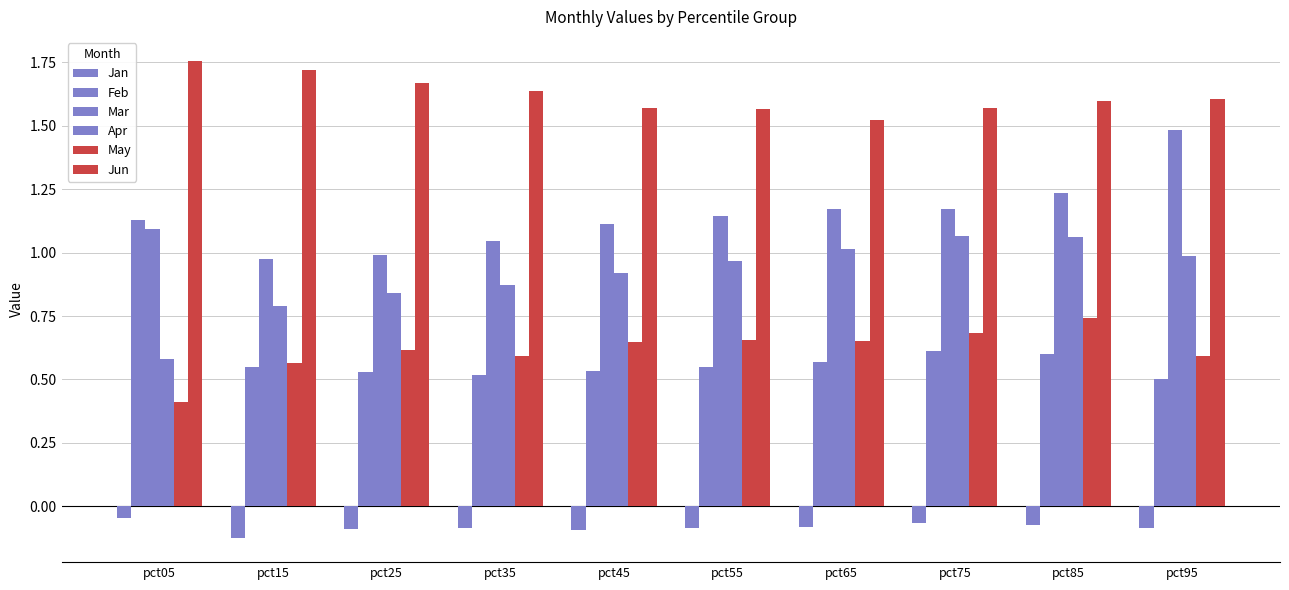

What is the total value across all series at pct55?

4.8